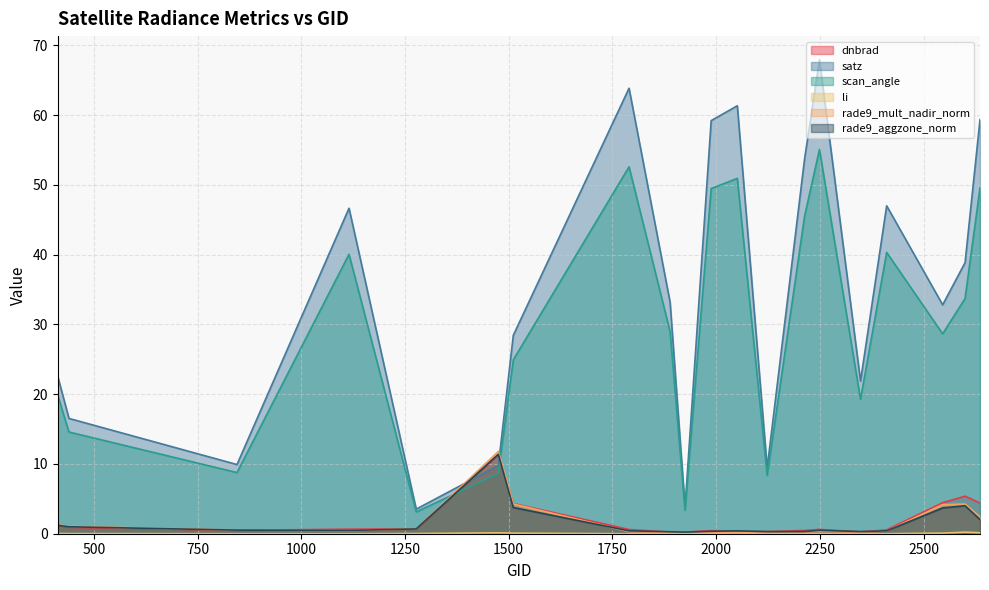

Rank the series by their maximum value, from lowest to highest.

li, dnbrad, rade9_aggzone_norm, rade9_mult_nadir_norm, scan_angle, satz